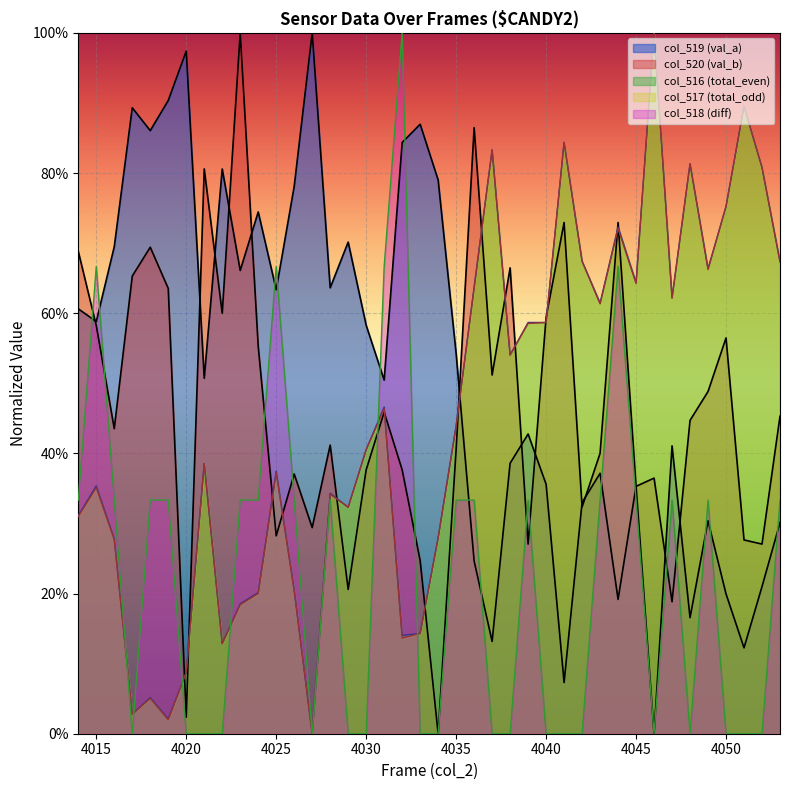

Does the chart display data point markers on the line(s)?

No